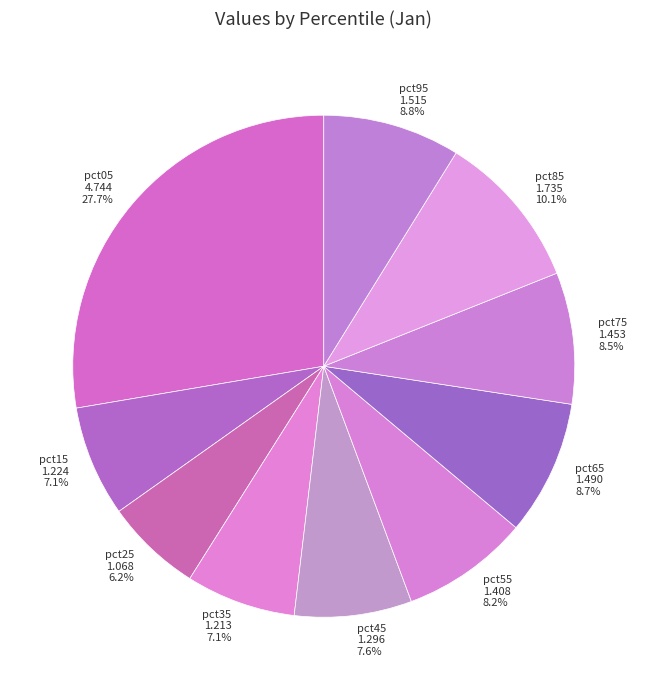

Is the sum of pct65 and pct45 greater than half?

No